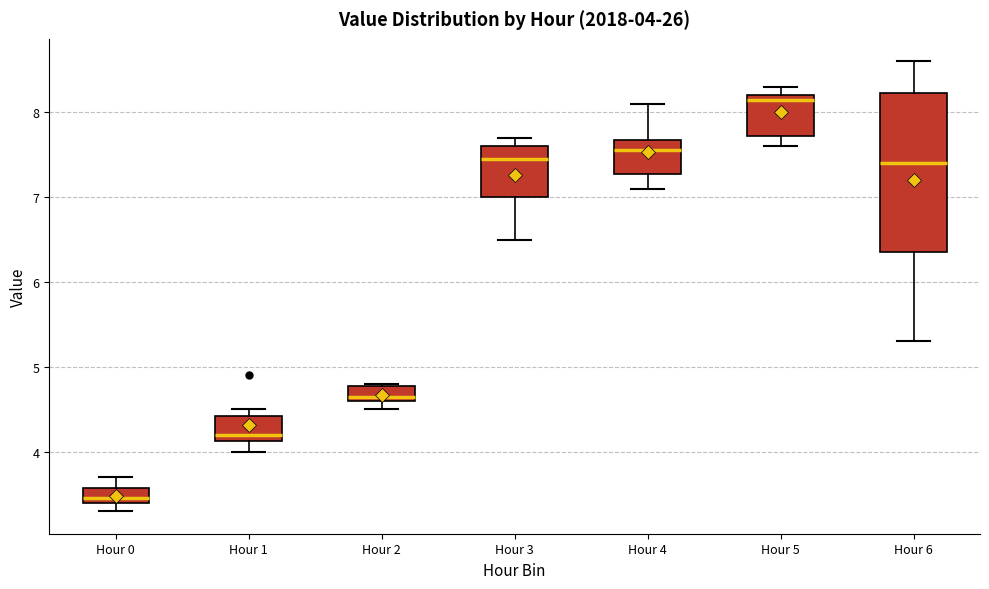

Which box is the tallest, from its lower edge to its upper edge?

Hour 6